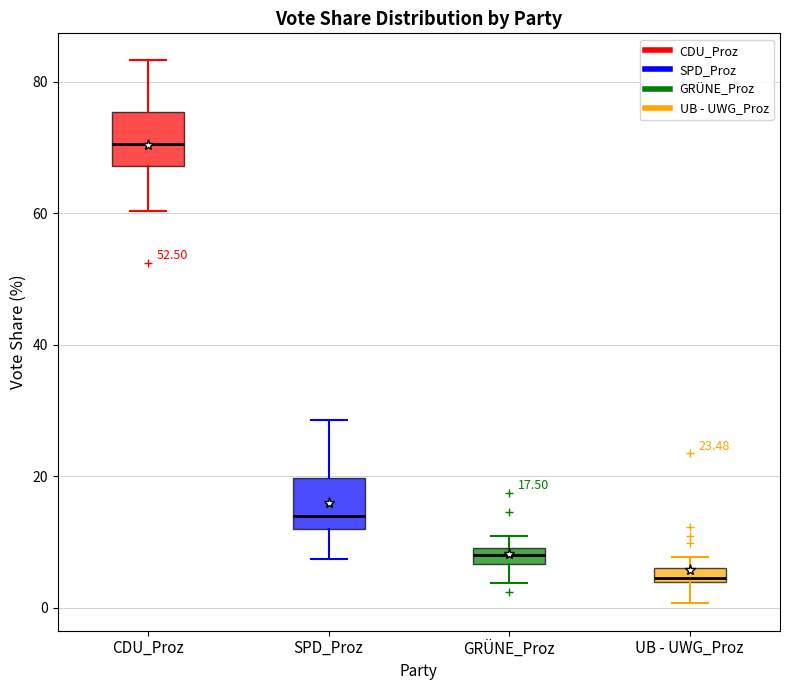

Which box's median line is the lowest?

UB - UWG_Proz